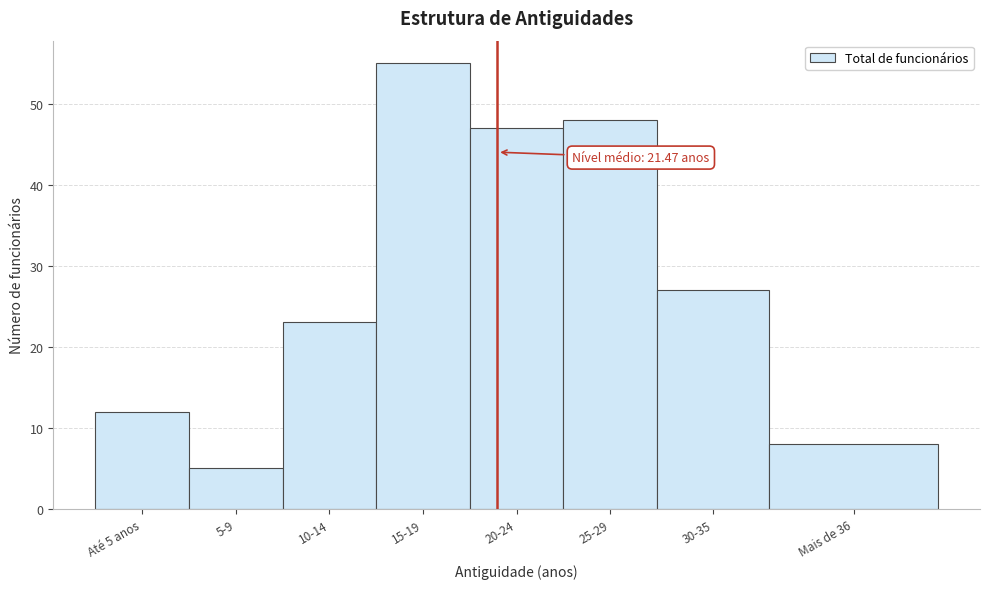

Reading left to right, list all the values displayed in this chart.

Até 5 anos=12	5-9=5	10-14=23	15-19=55	20-24=47	25-29=48	30-35=27	Mais de 36=8